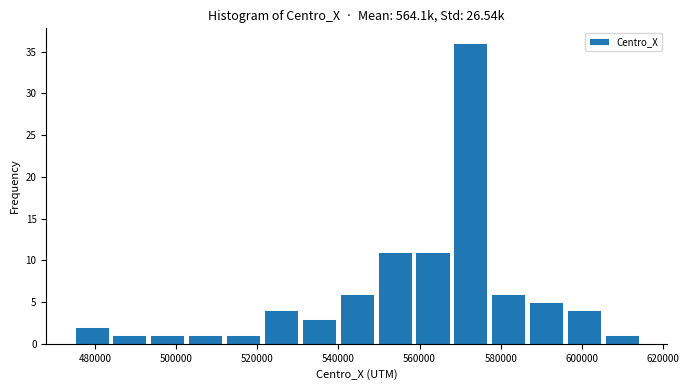

How tall is the bar that spans 578000 to 588000 on the x-axis? Neither the bar edges nor the heights are printed on the chart, so give them approximately, as read against the axes.

6